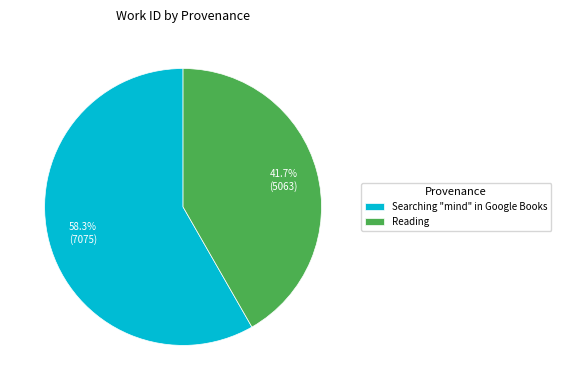

Which category accounts for the majority?

Searching "mind" in Google Books